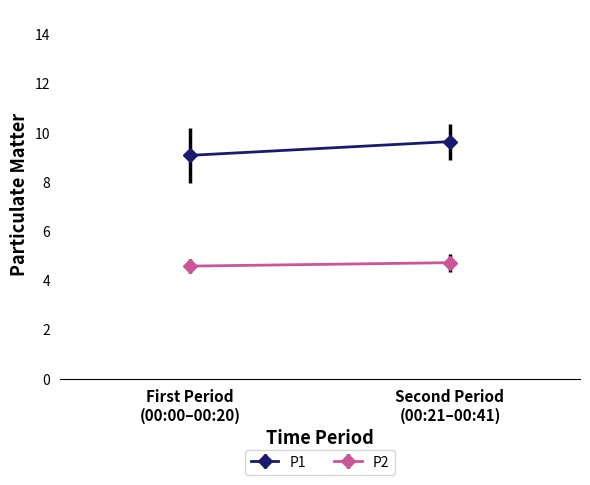

True or false: P2 has a value of 8.4 at 00:14.

False